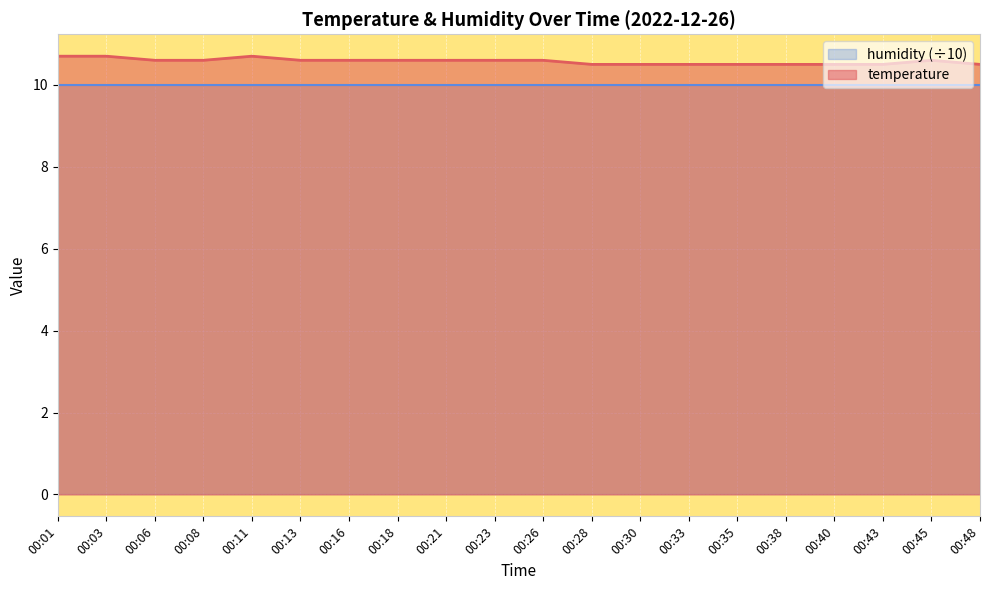

Reading left to right, extract all data points from this chart.

10.7	10.7	10.6	10.6	10.7	10.6	10.6	10.6	10.6	10.6	10.6	10.5	10.5	10.5	10.5	10.5	10.5	10.5	10.6	10.5